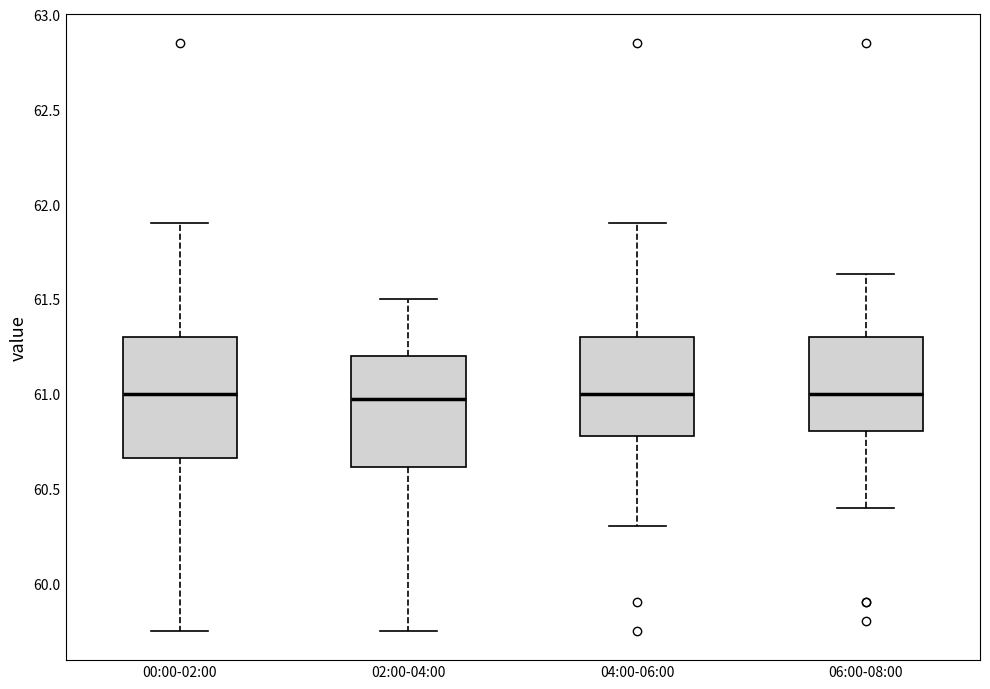

Reading left to right, transcribe this box plot: for each box, give where its median line is, the range the box spans, and where its two whiskers end, as read against the y-axis. The values are not printed on the chart, so give them approximately, as read against the axis.

00:00-02:00: median 61.00, box 60.65 to 61.30, whiskers 59.75 to 61.90
02:00-04:00: median 61.00, box 60.60 to 61.20, whiskers 59.75 to 61.50
04:00-06:00: median 61.00, box 60.80 to 61.30, whiskers 60.30 to 61.90
06:00-08:00: median 61.00, box 60.80 to 61.30, whiskers 60.40 to 61.65